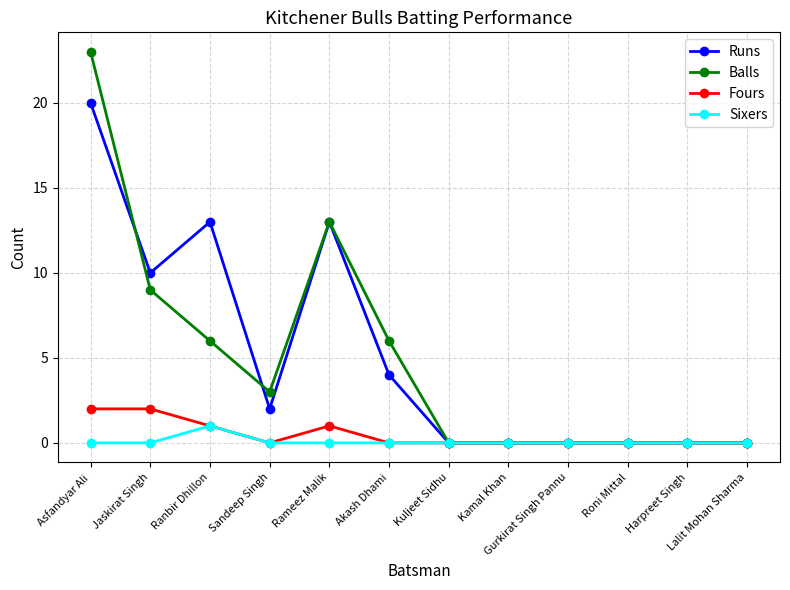

At which category is the sum across all series the highest?

Asfandyar Ali